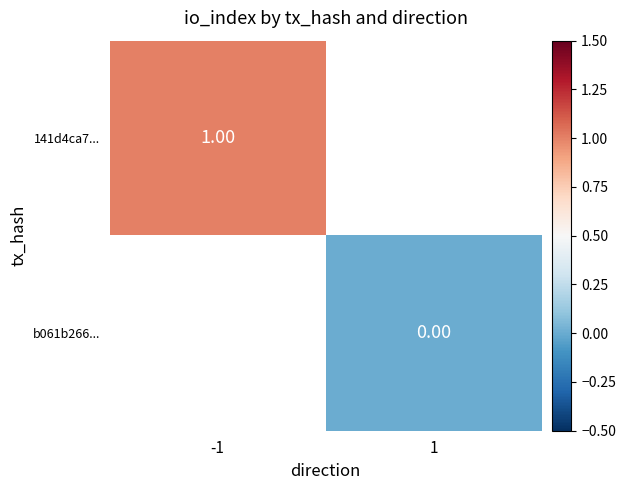

Rank the series at -1 from lowest to highest value.

141d4ca7..., b061b266...